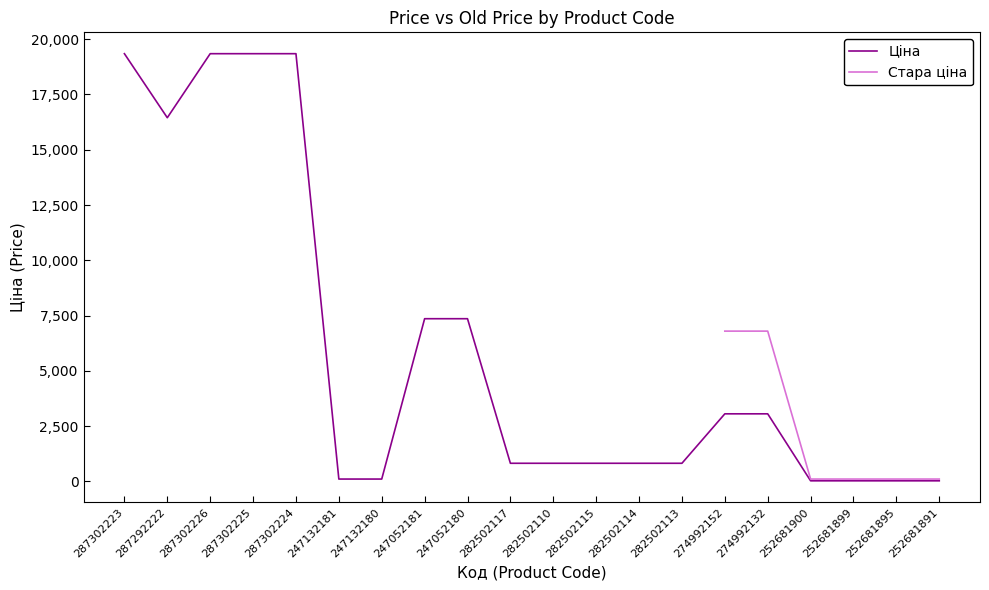

Between 282502117 and 252681891, which series saw the biggest shift?

Ціна